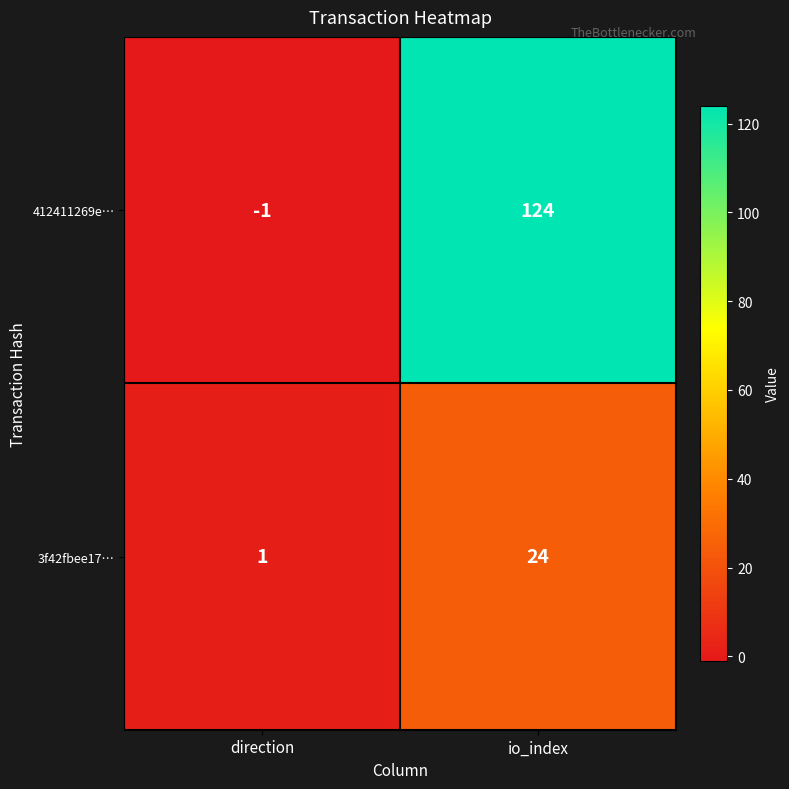

At which label is 412411269e… closest to 61?

direction